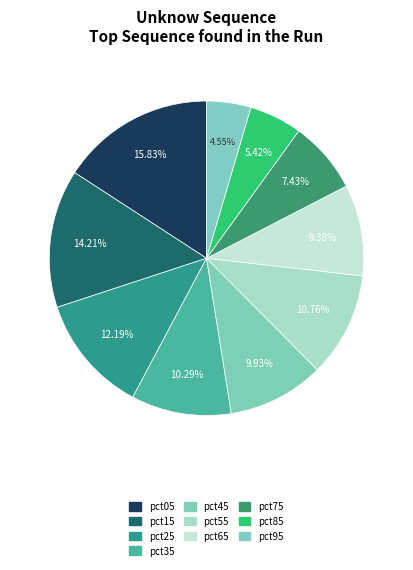

To the nearest percent, what is the difference between the pct65 and pct95 slice percentages?

5%